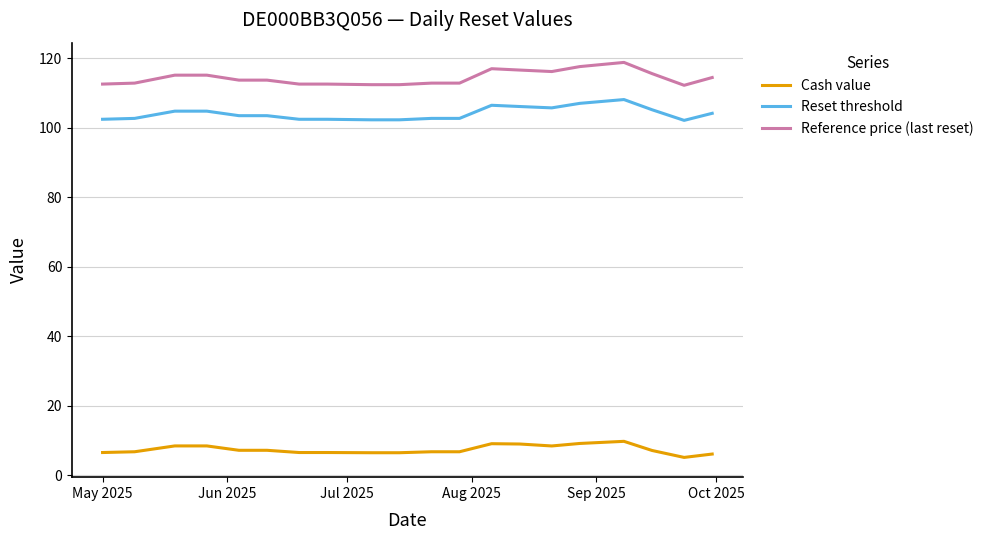

Rank the series at May 2025 from lowest to highest value.

Cash value, Reset threshold, Reference price (last reset)